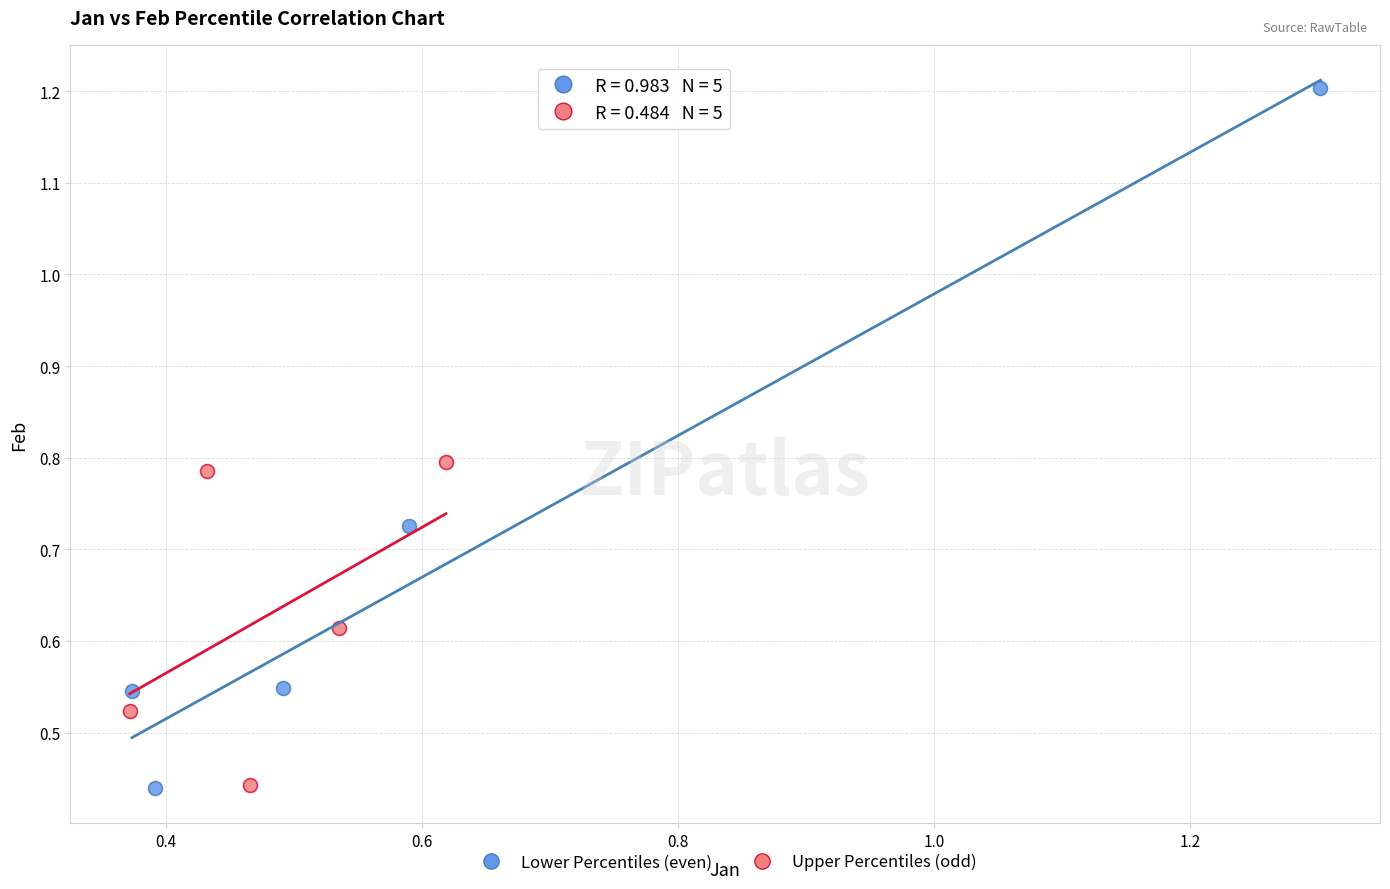

Which series has the largest Y range (max minus min)?

Lower Percentiles (even)